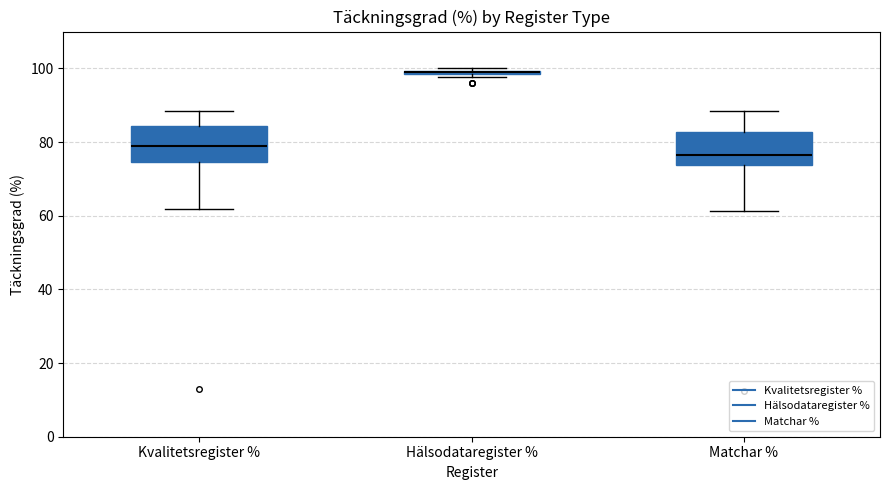

Where does the median line of the box for Kvalitetsregister % sit on the y-axis? The values are not printed on the chart, so give them approximately, as read against the axis.

80